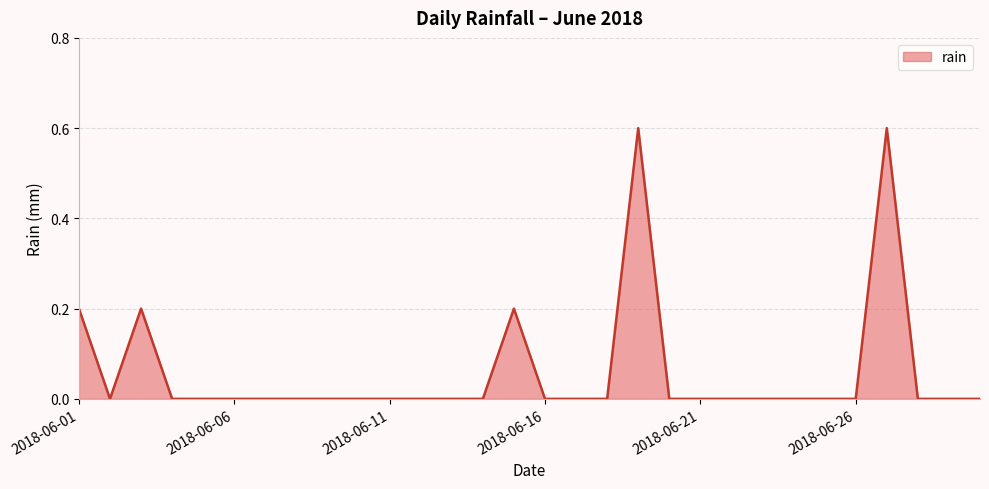

What is the difference between the maximum and minimum values?

0.6